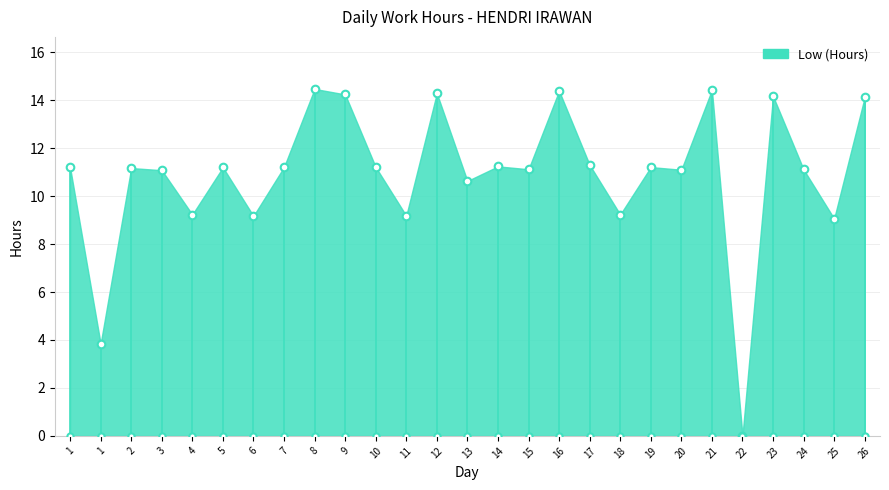

What is the change in value from 18 to 21?

+5.2